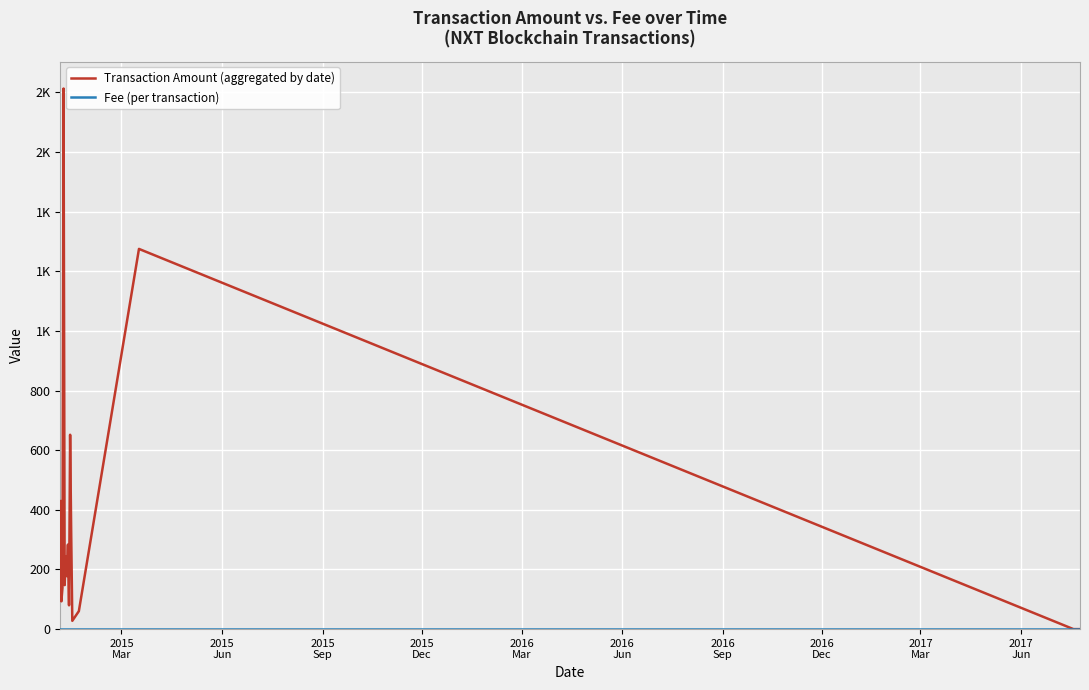

What is the label of the 6th point from the left?

2016
Jun